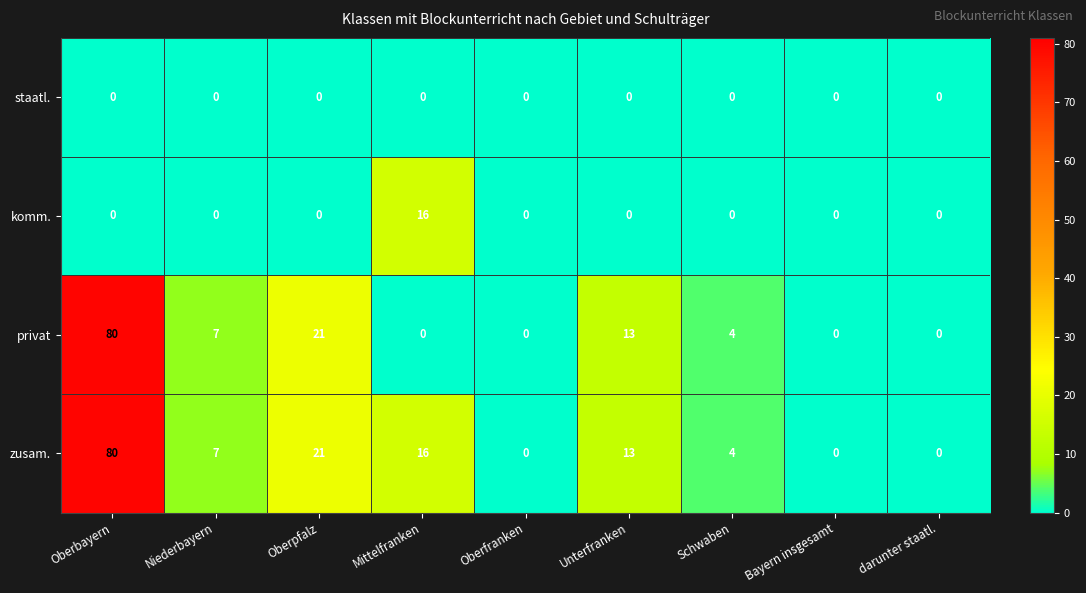

What is the difference between the privat values at Oberpfalz and Oberbayern?

59